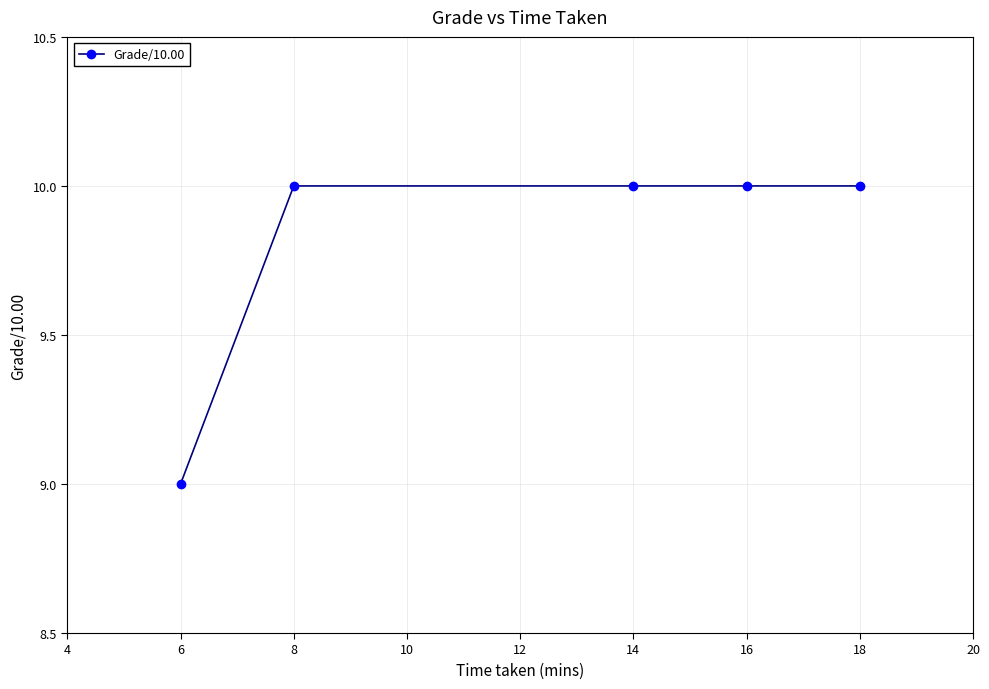

Reading right to left, what are all the values shown in this chart?

10	10	10	10	9